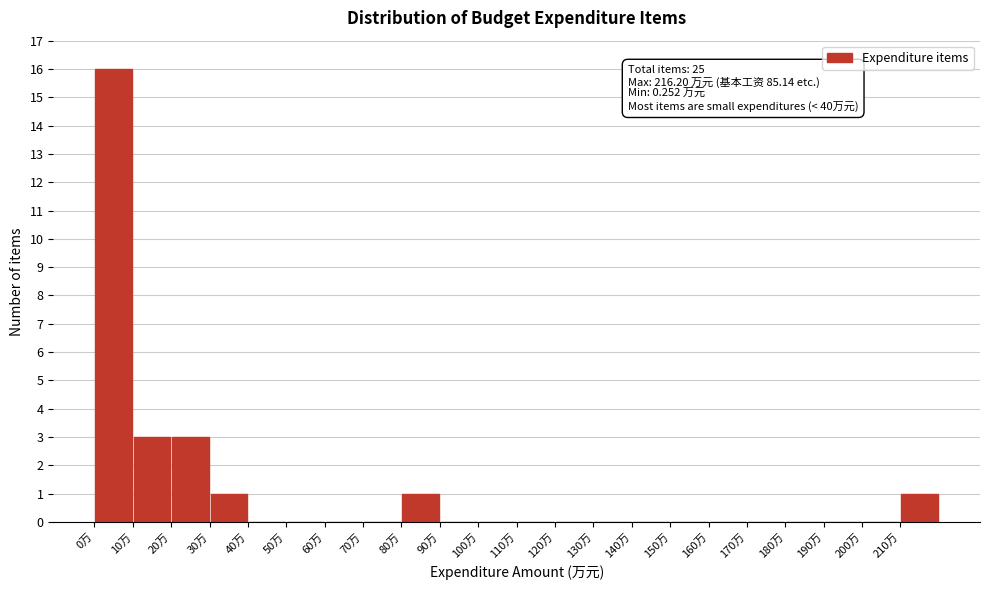

Which range on the x-axis has the tallest bar?

0 to 10